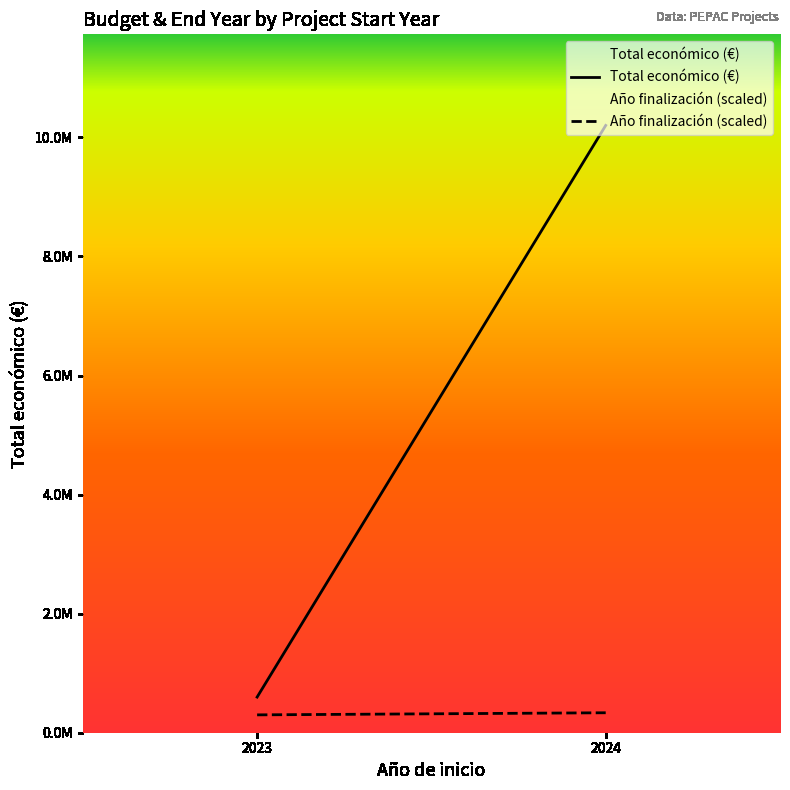

What is the sum of all Total económico (€) values?

10800768.0